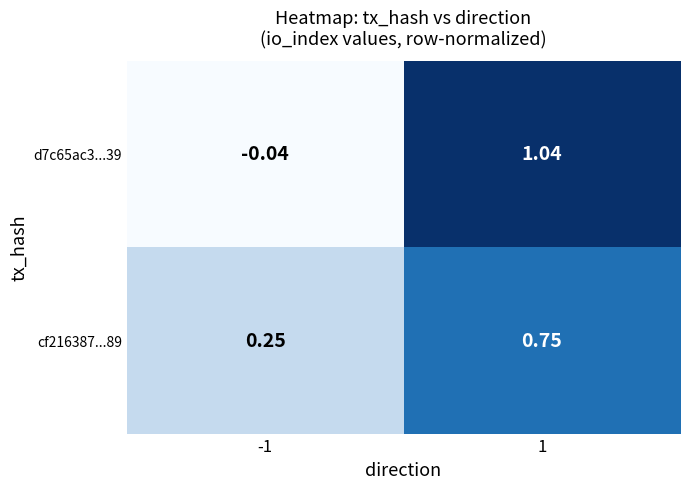

How many series are shown in this chart?

2